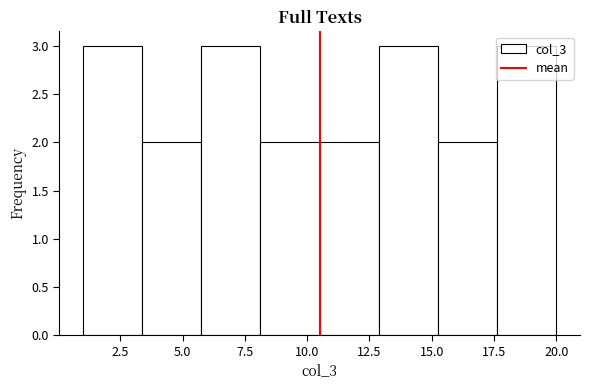

Reading left to right, transcribe this chart: for each bar, give the range it covers on the x-axis and its height. Neither the bar edges nor the heights are printed on the chart, so give them approximately, as read against the axes.

1.0 to 3.5: 3
3.5 to 6.0: 2
6.0 to 8.0: 3
8.0 to 10.5: 2
10.5 to 13.0: 2
13.0 to 15.5: 3
15.5 to 17.5: 2
17.5 to 20.0: 3